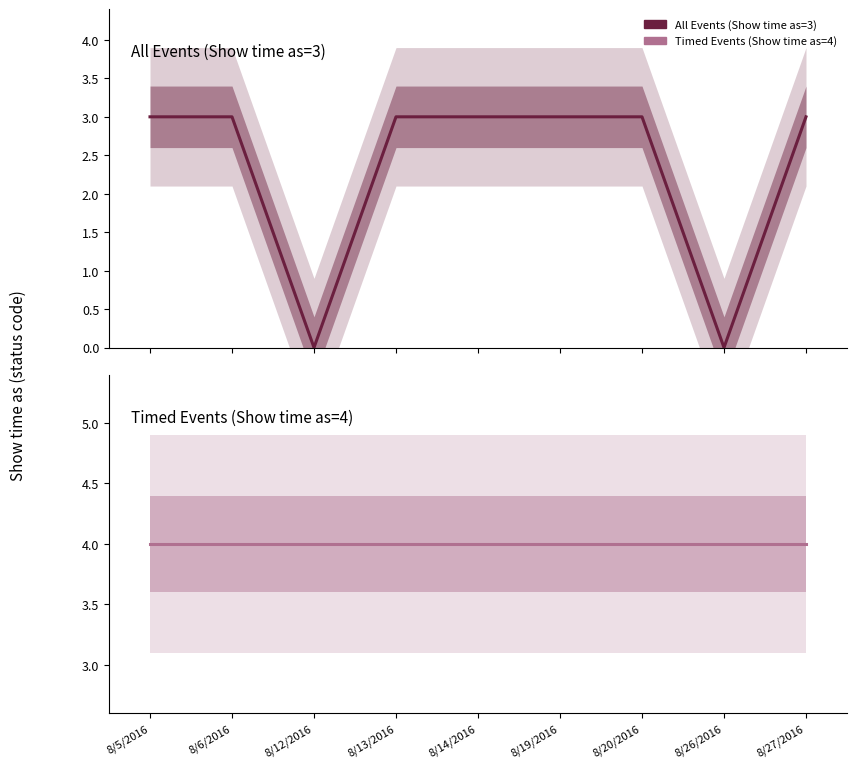

Does the chart display data point markers on the line(s)?

No